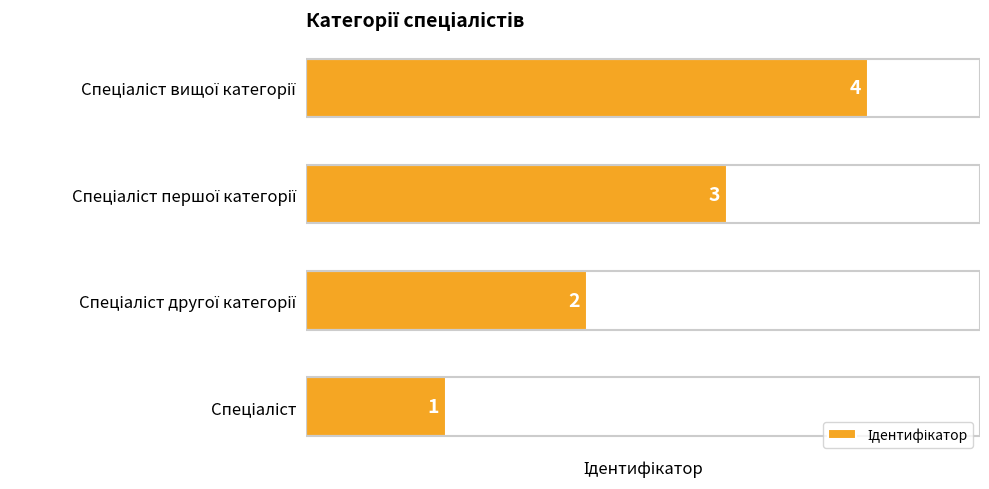

What is the sum of all values?

10